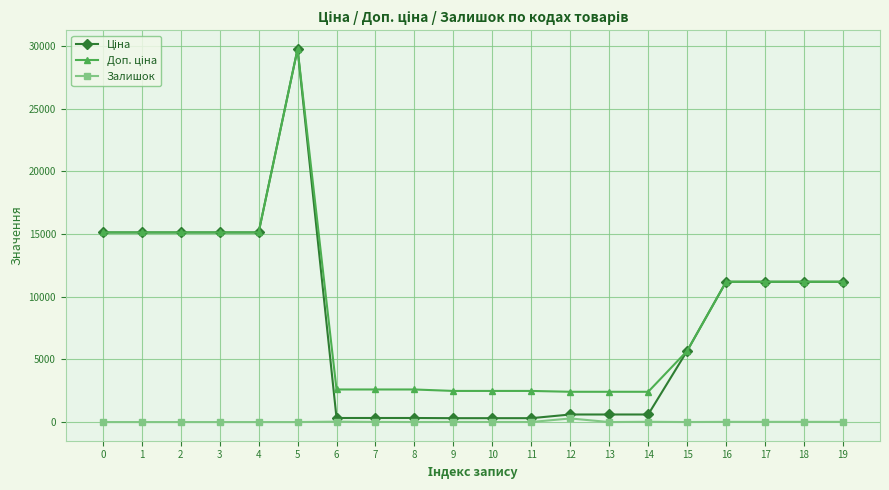

Does the chart have visible grid lines?

Yes